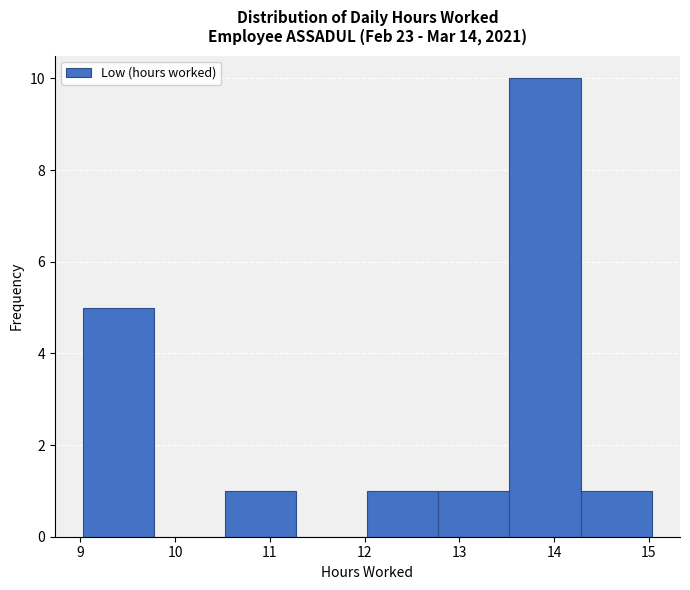

Reading left to right, transcribe this chart: for each bar, give the range it covers on the x-axis and its height. Neither the bar edges nor the heights are printed on the chart, so give them approximately, as read against the axes.

9.03 to 9.78: 5
9.78 to 10.53: 0
10.53 to 11.28: 1
11.28 to 12.03: 0
12.03 to 12.78: 1
12.78 to 13.53: 1
13.53 to 14.28: 10
14.28 to 15.03: 1